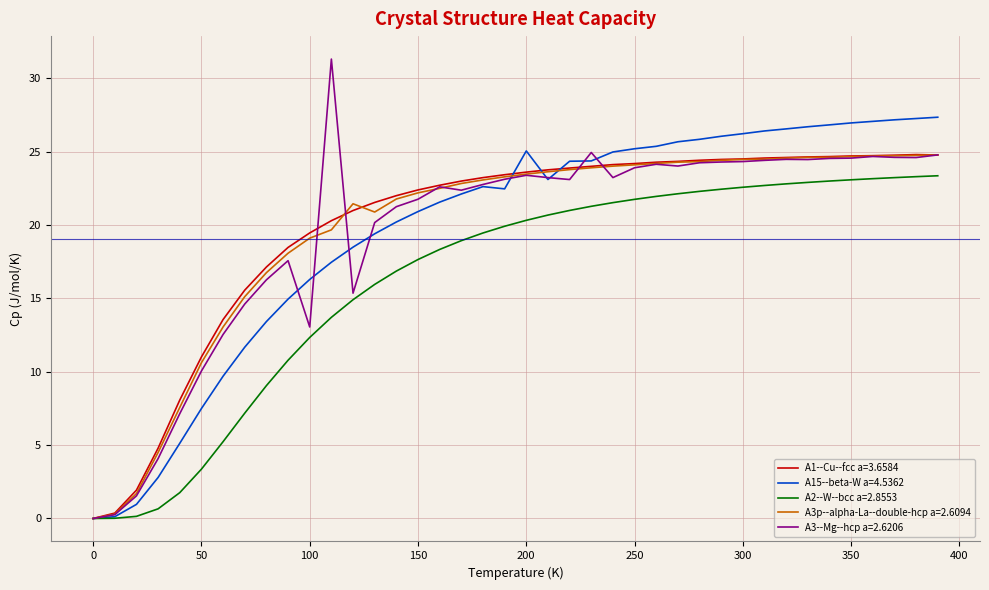

What is the highest value of the A15--beta-W a=4.5362 series?

27.3